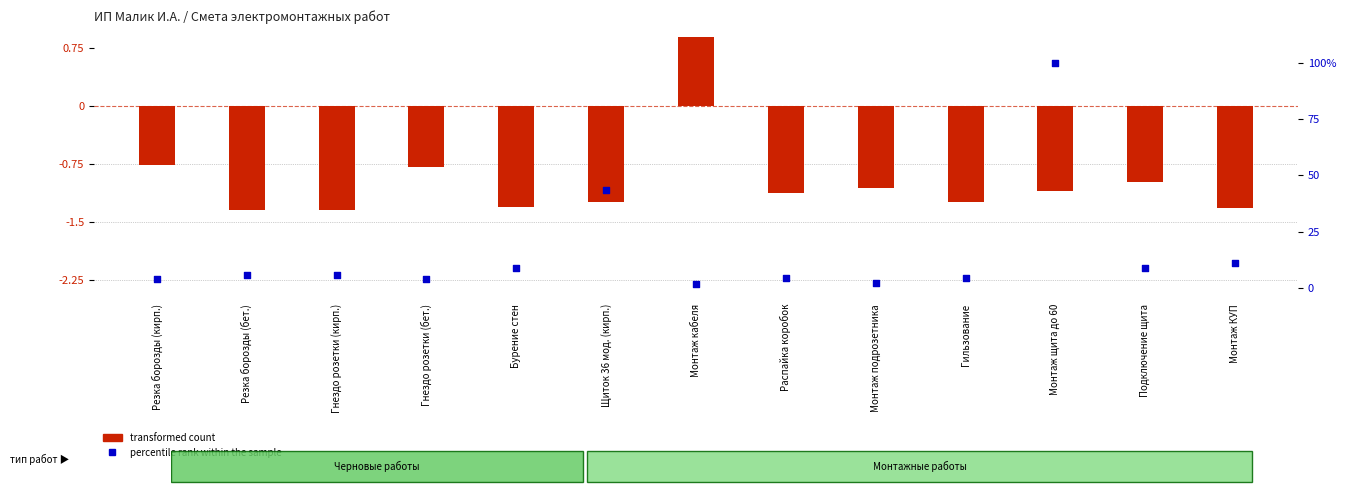

Which series has the widest spread of Y values?

percentile rank within the sample